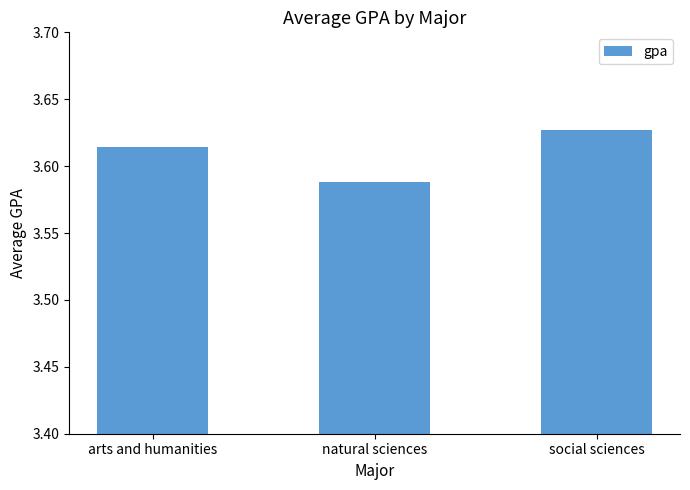

Approximately how many times larger is the value at natural sciences compared to social sciences?

1.0